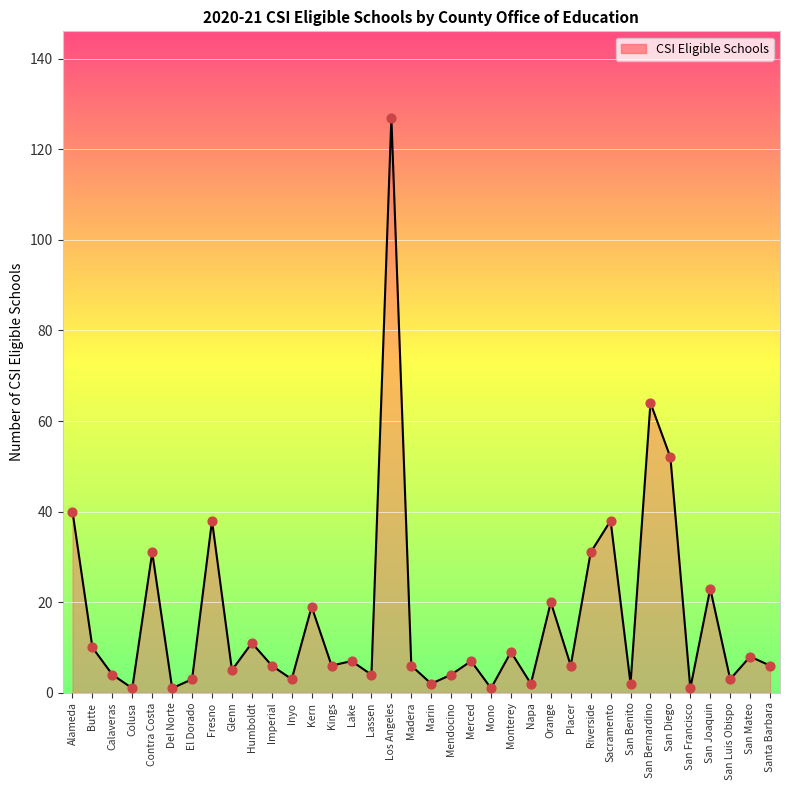

What is the change in value from Calaveras to Merced?

+3